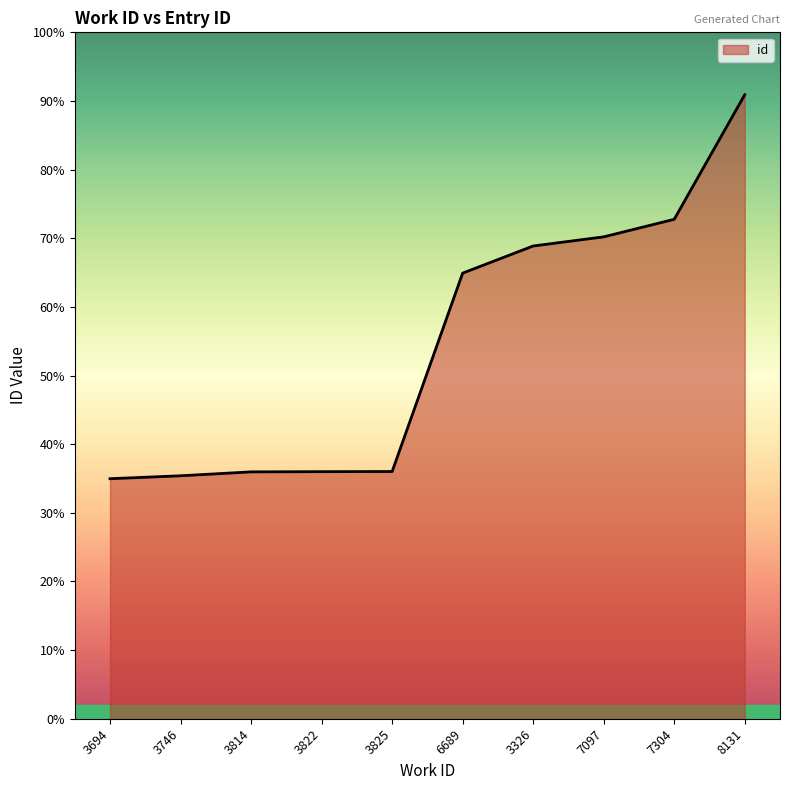

Is this an area chart (filled region under the line)?

Yes